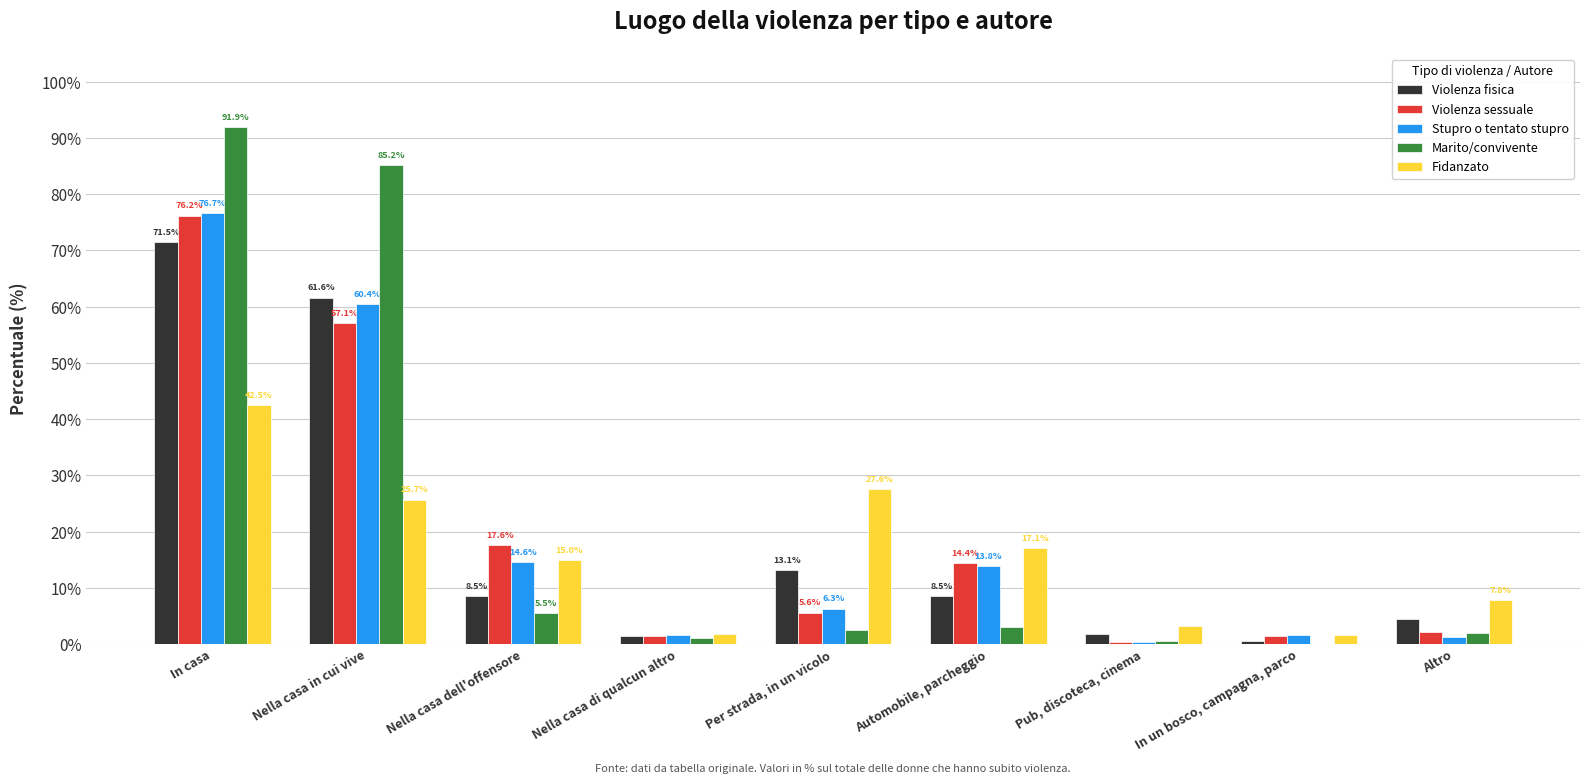

Between Automobile, parcheggio and Pub, discoteca, cinema, which series saw the biggest shift?

Violenza sessuale